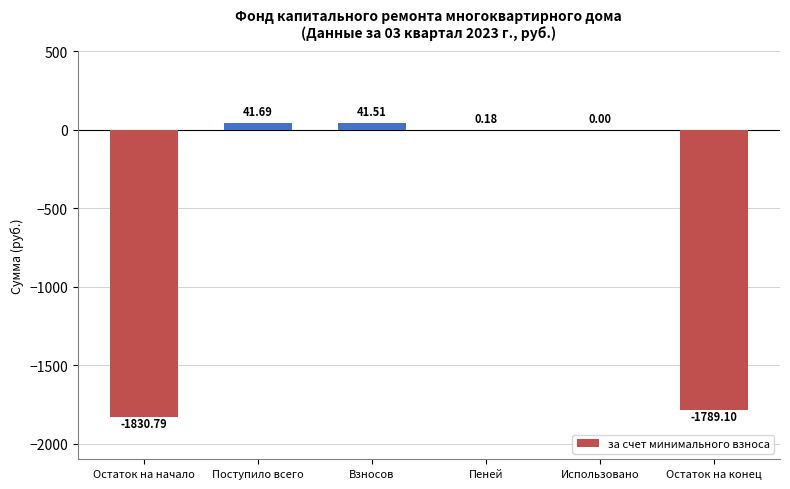

Where is the data nearest to the value -894?

Использовано